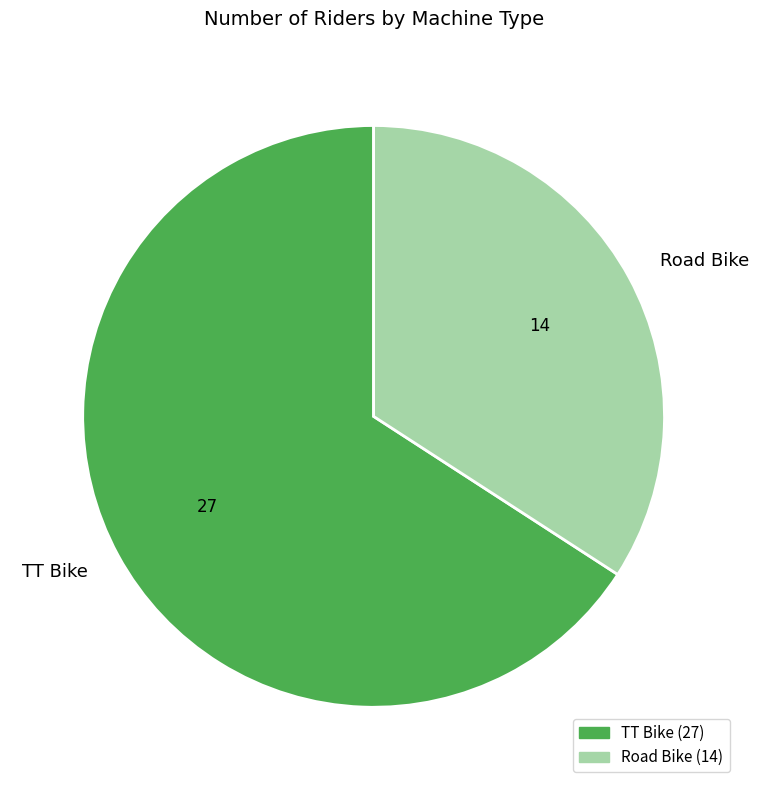

What is the largest slice in the pie chart?

TT Bike